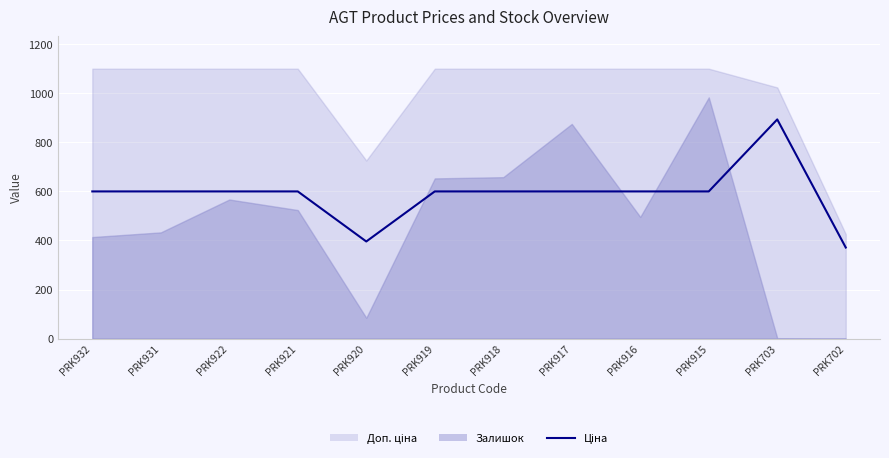

True or false: the data shows 893.3 at PRK703.

True